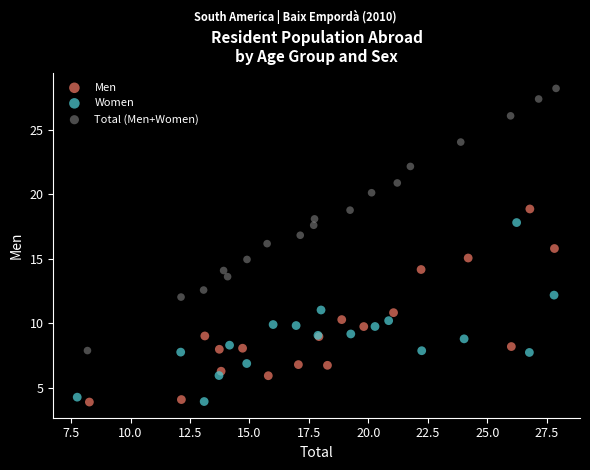

Which series has the widest spread of Y values?

Total (Men+Women)